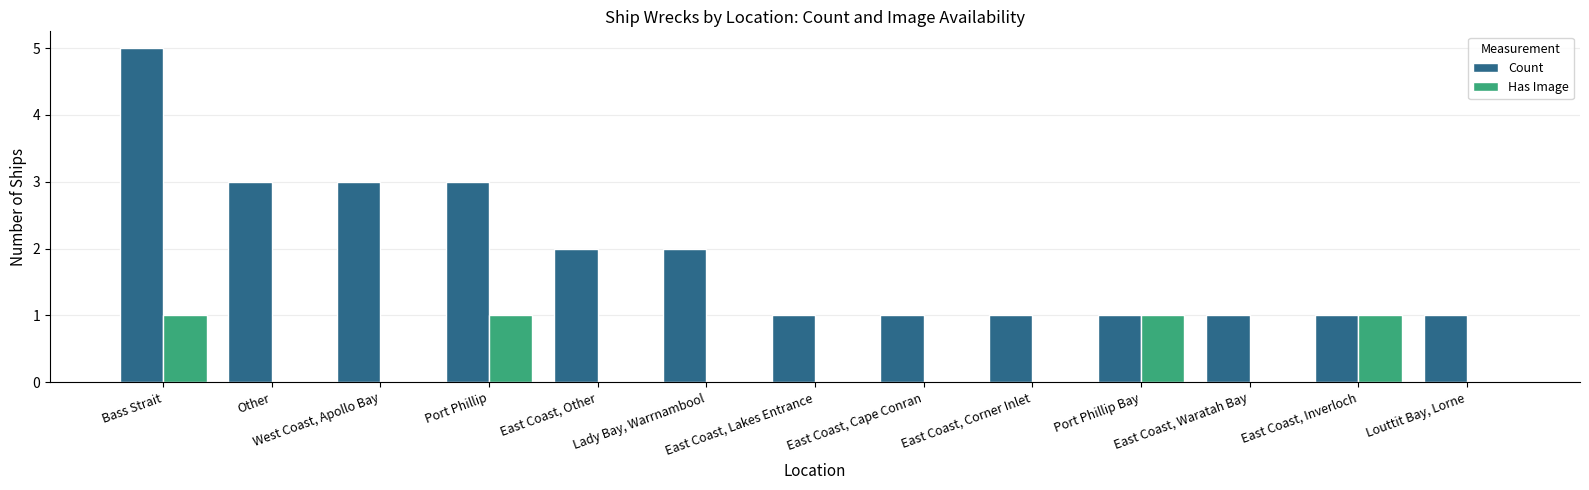

What is the greatest value displayed?

5